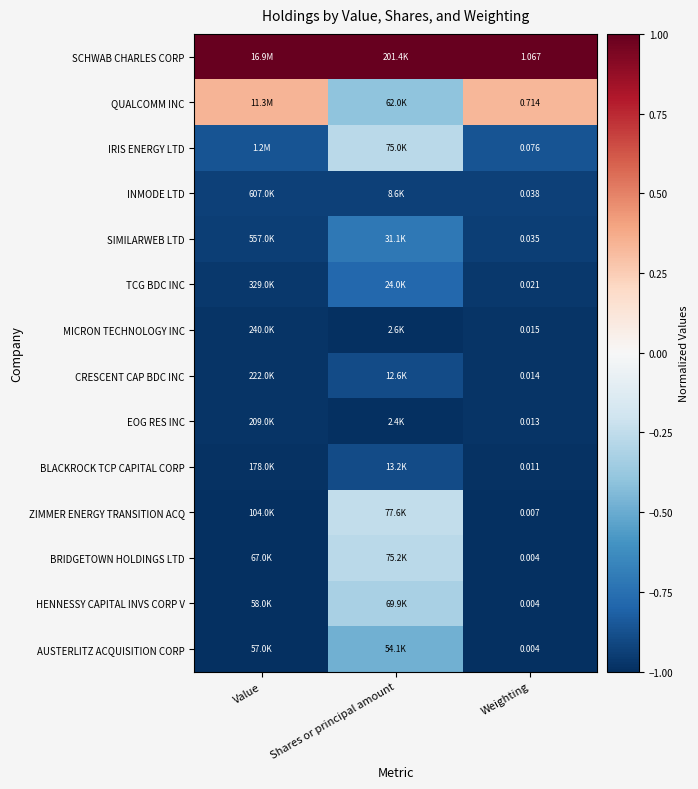

What is the sum of all TCG BDC INC values?

-2.7